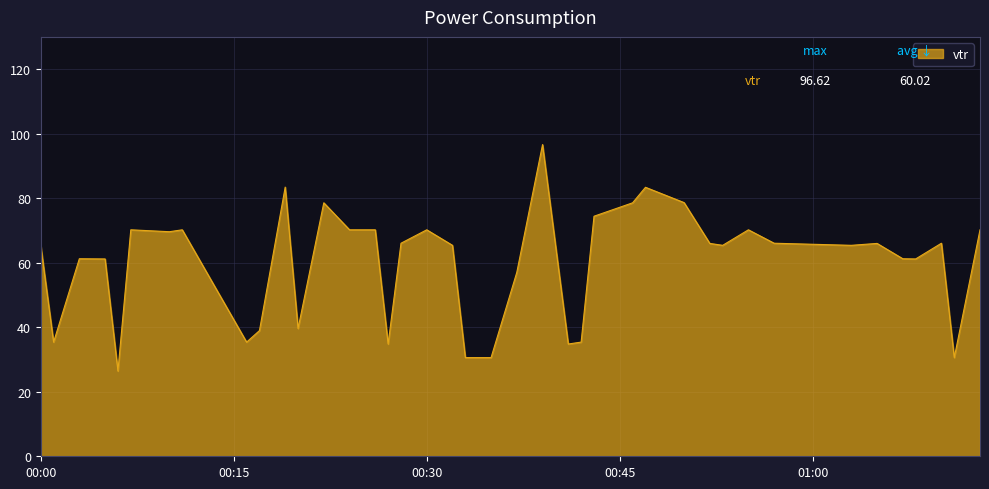

What is the difference between the maximum and minimum values?

70.2